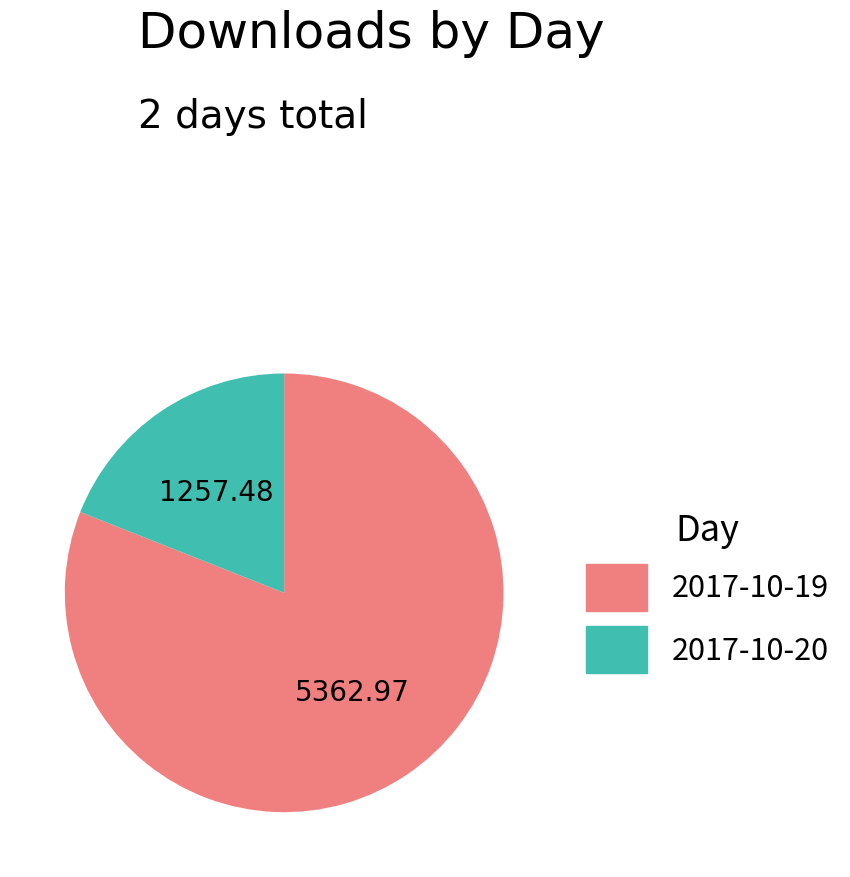

Rank the categories by value from highest to lowest.

2017-10-19, 2017-10-20